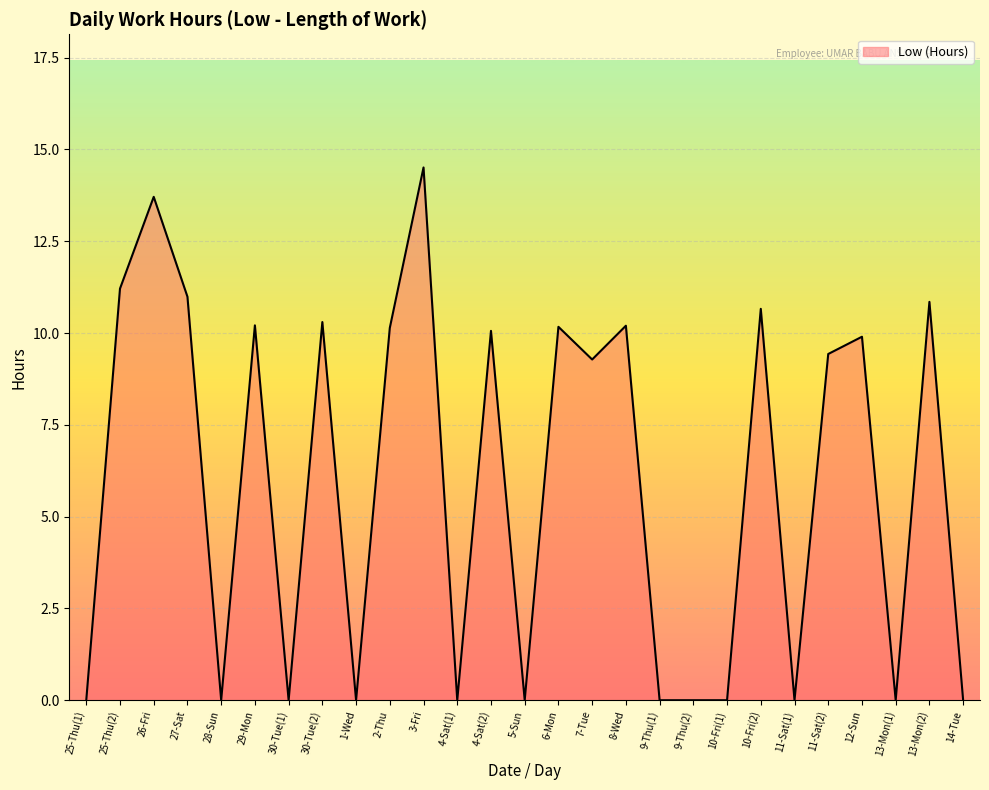

What is the difference between the maximum and minimum values?

14.5